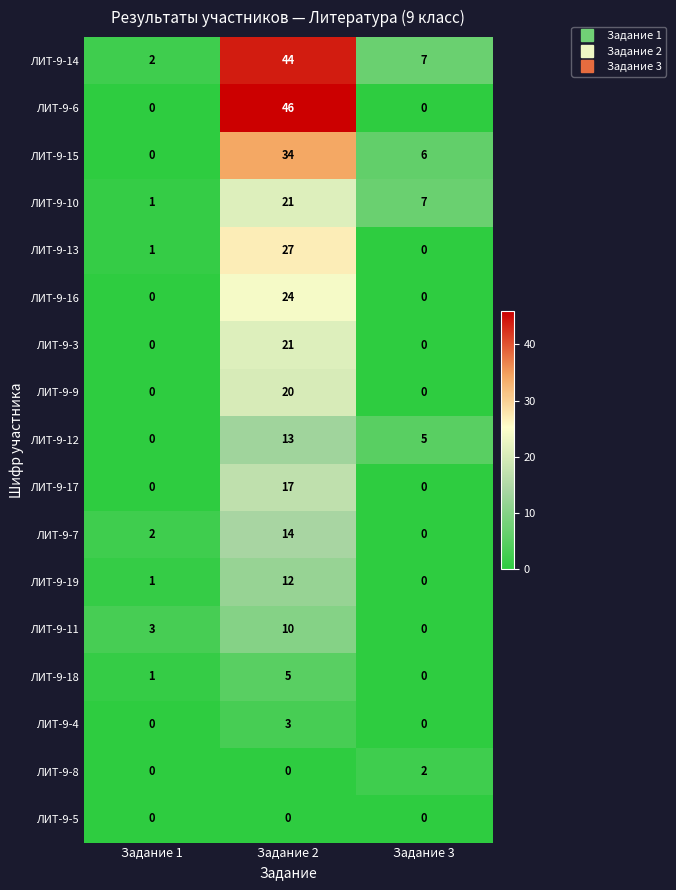

Count the number of data series in this chart.

17